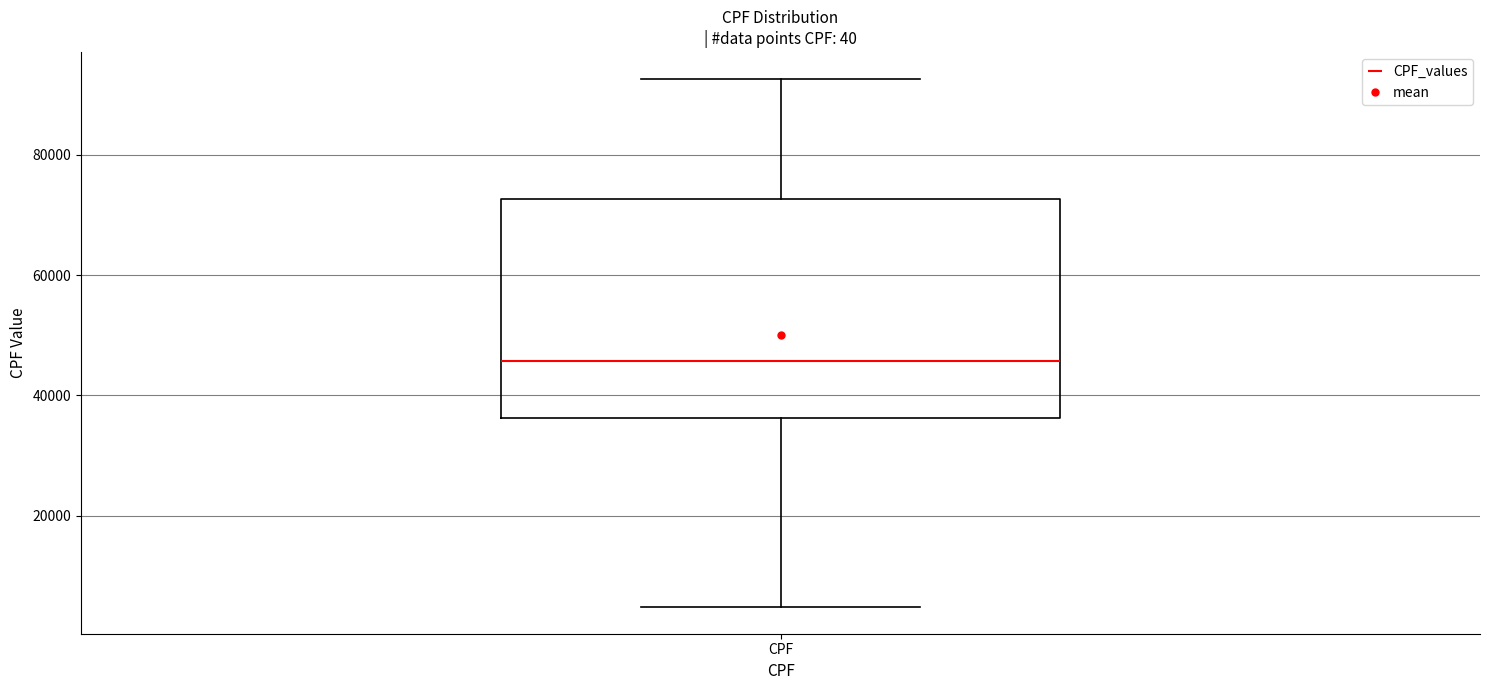

Read this box plot against the y-axis: the position of the median line, the range covered by the box, and the ends of both whiskers. The values are not printed on the chart, so give them approximately, as read against the axis.

median 46000, box 36000 to 72000, whiskers 4000 to 92000